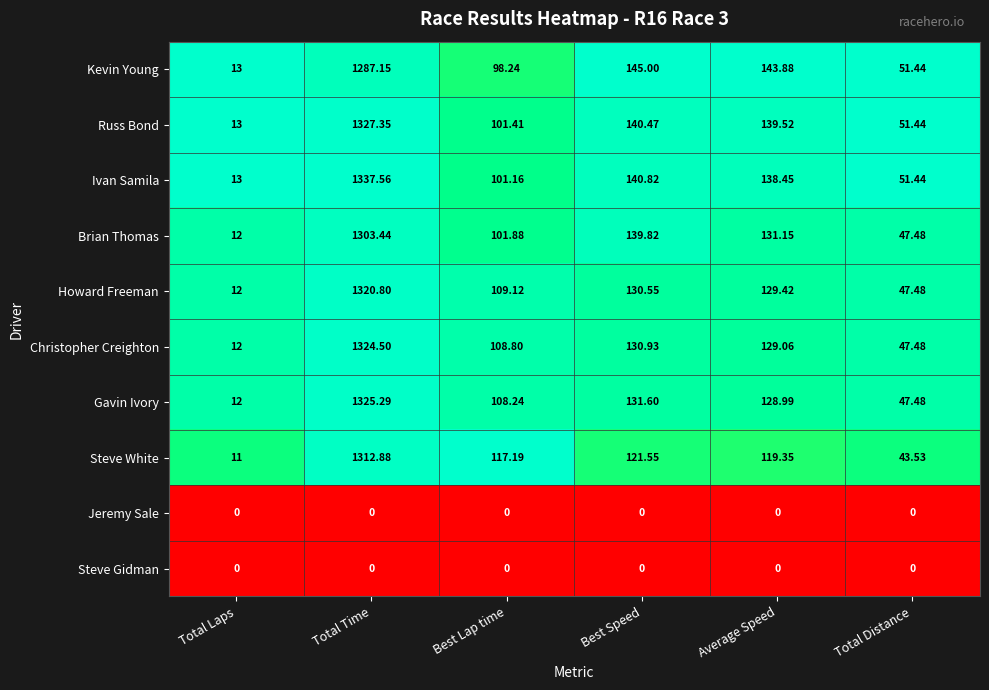

Which category has the highest value in the Howard Freeman series?

Total Time